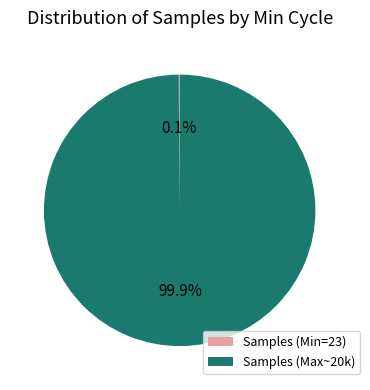

What is the largest slice in the pie chart?

Samples (Max~20k)